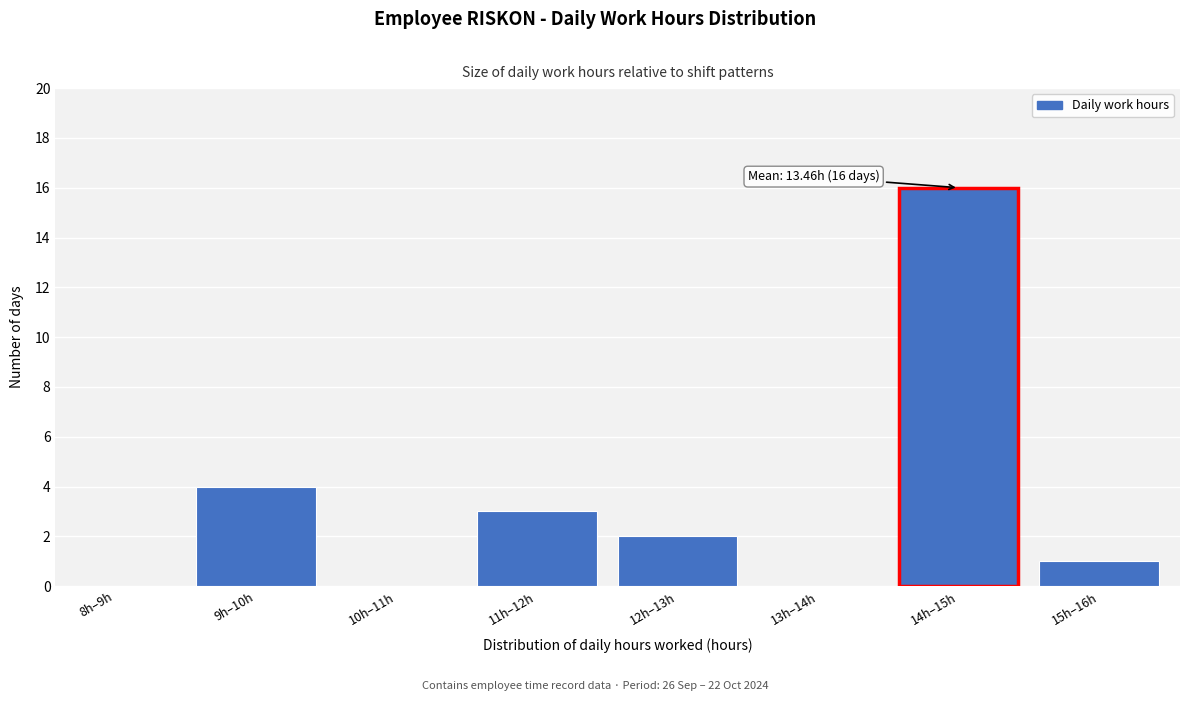

Reading left to right, extract all data points from this chart.

8h–9h=0	9h–10h=4	10h–11h=0	11h–12h=3	12h–13h=2	13h–14h=0	14h–15h=16	15h–16h=1